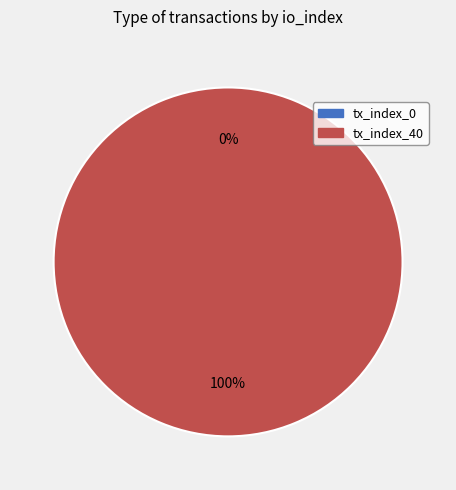

Which category accounts for the majority?

tx_index_40